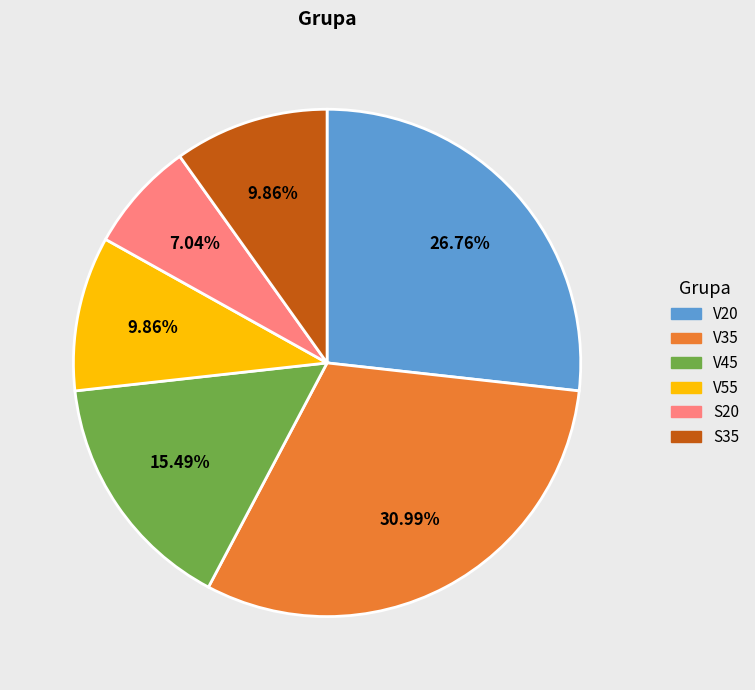

Which category has the smallest portion of the pie?

S20